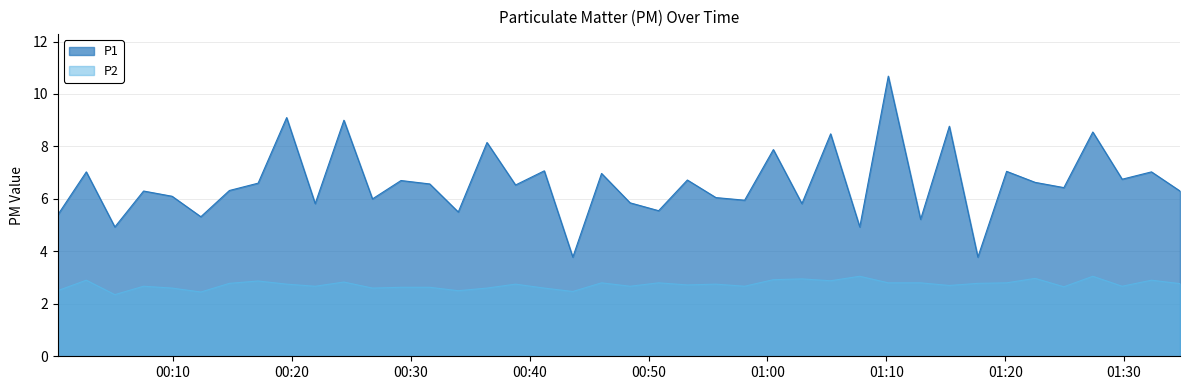

What is the difference between the maximum and minimum values in the P1 series?

6.9